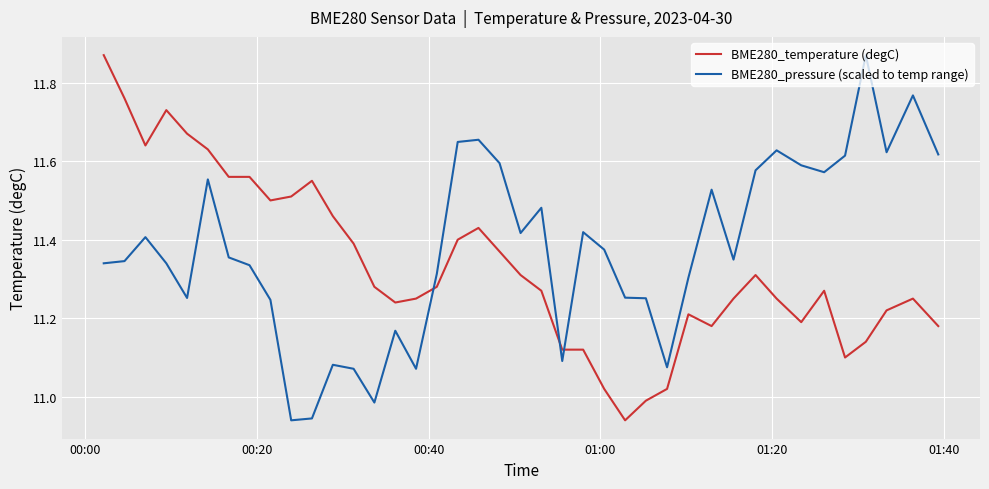

True or false: BME280_temperature (degC) and BME280_pressure (scaled to temp range) cross at least once.

True